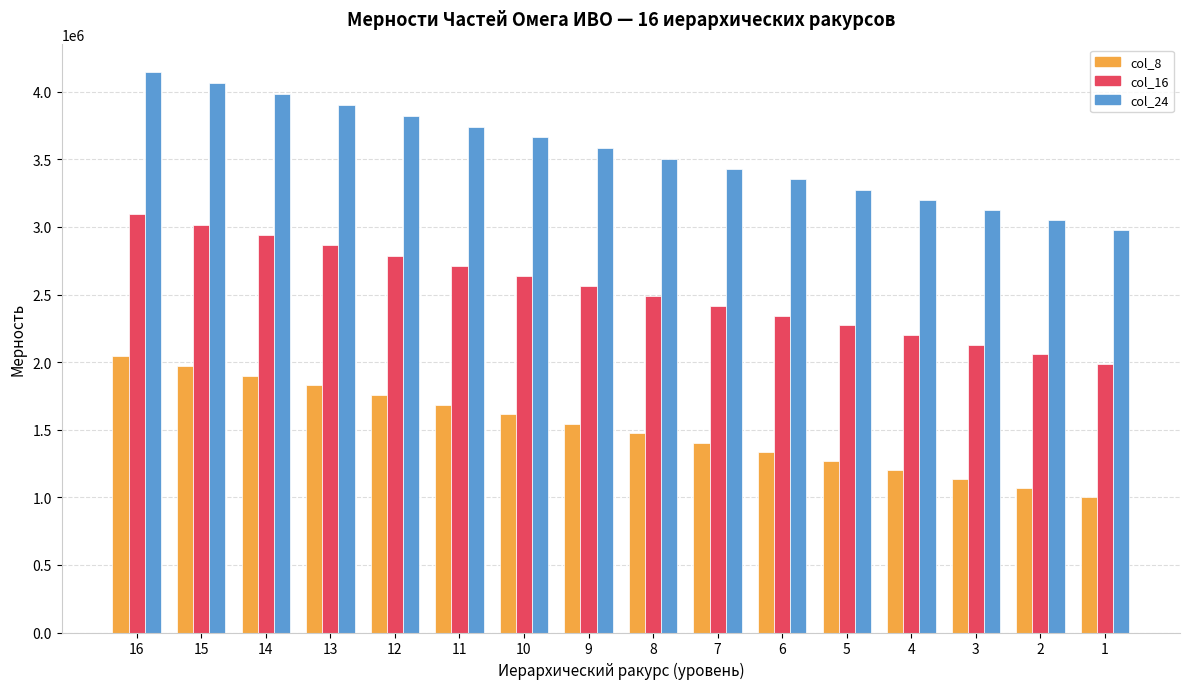

What is the difference between the highest and lowest values at 14?

2080768